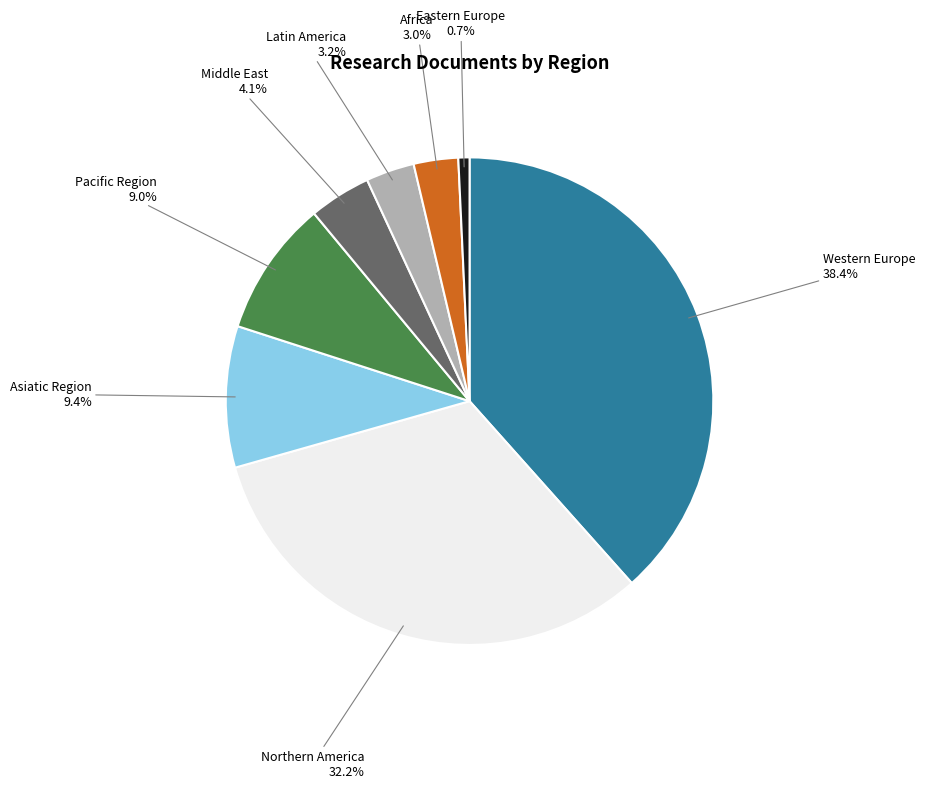

Is there any slice that represents more than half of the pie?

No